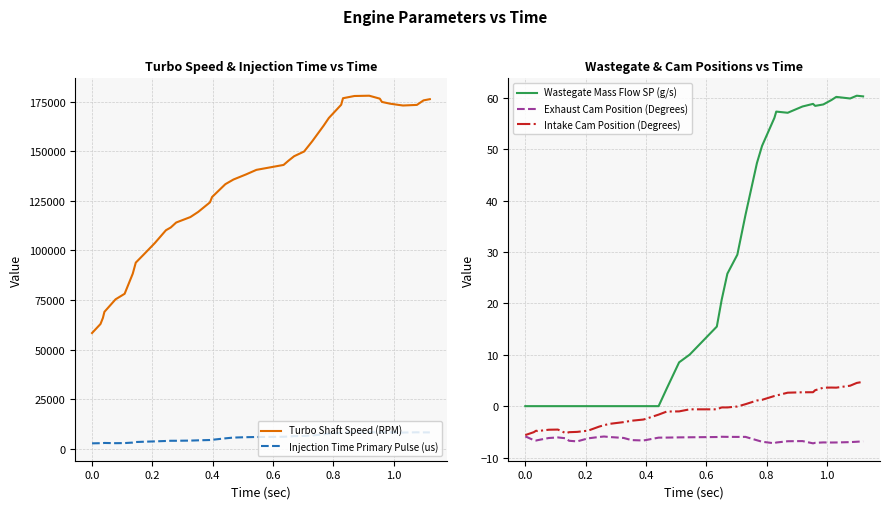

What is the maximum value for Exhaust Cam Position (Degrees)?

-5.9